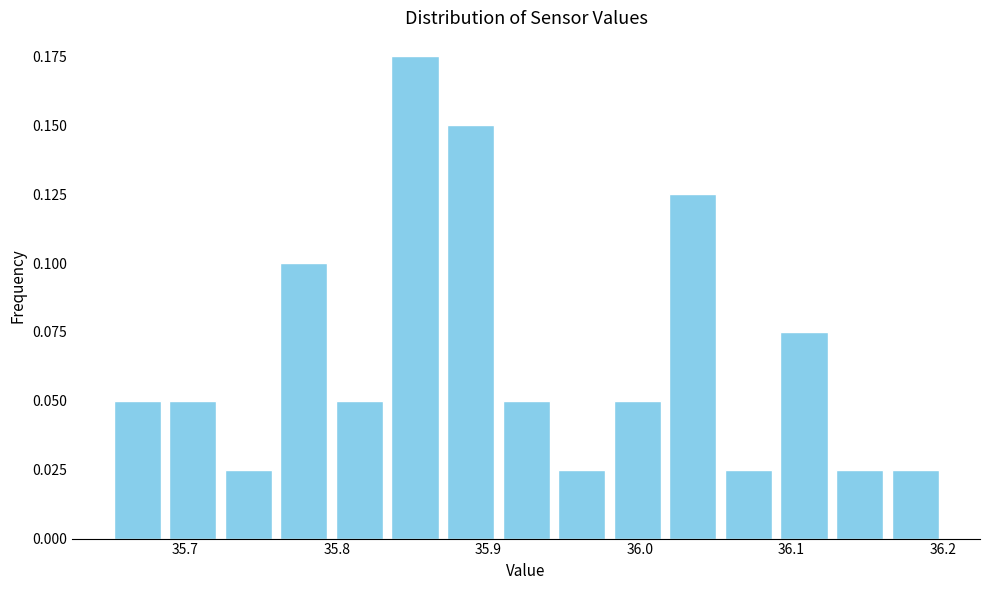

Around what value on the x-axis is the tallest bar? Give the approximate position of its centre, as read against the axis.

35.85